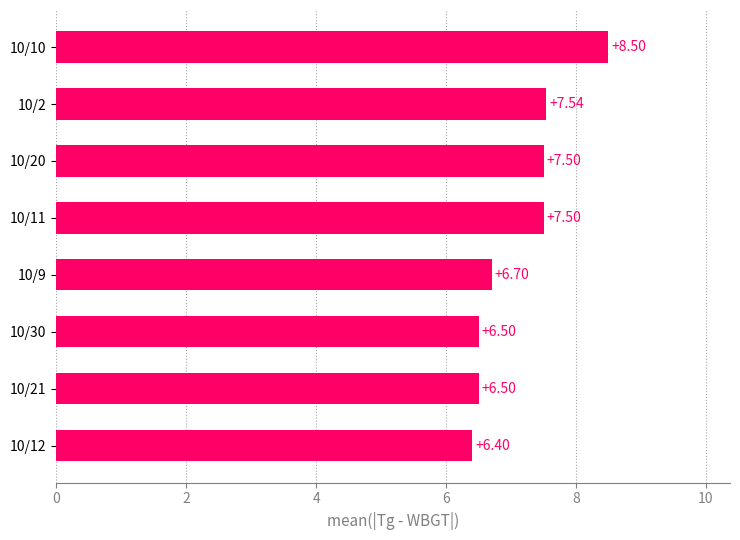

How many values are below 7?

4